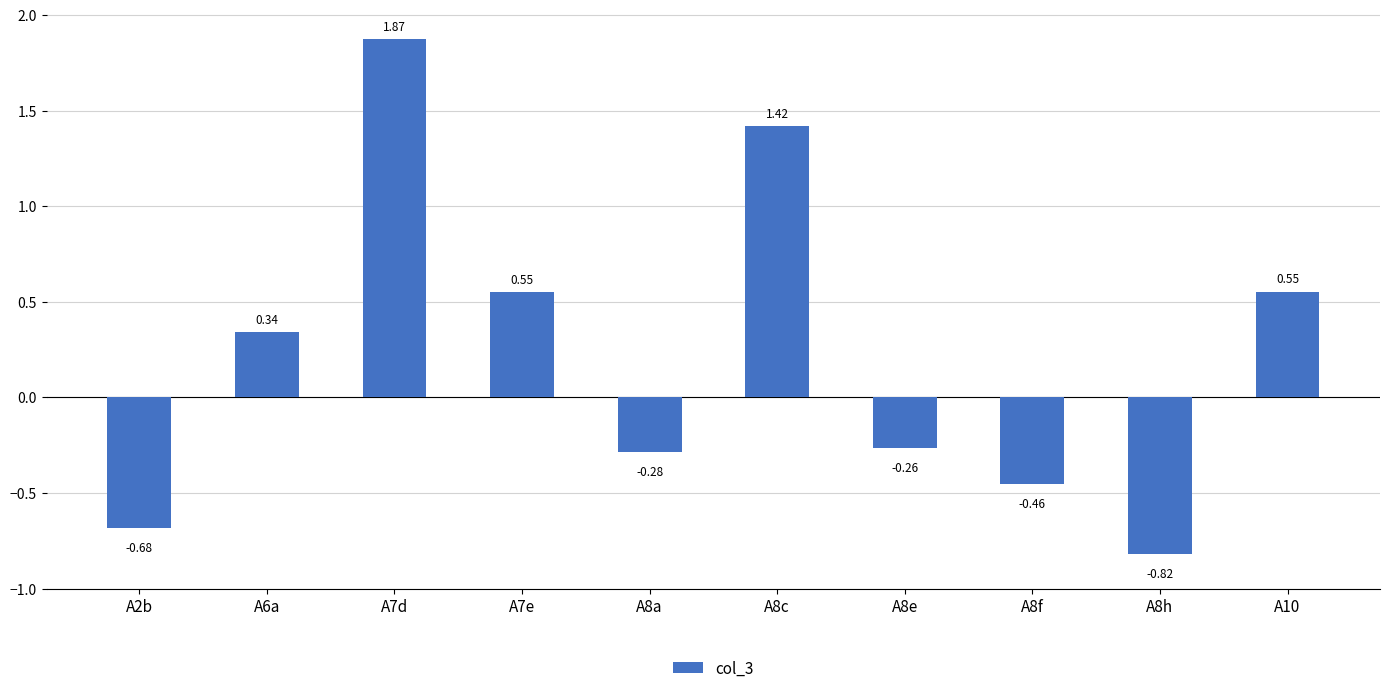

What is the label of the 5th bar from the left?

A8a